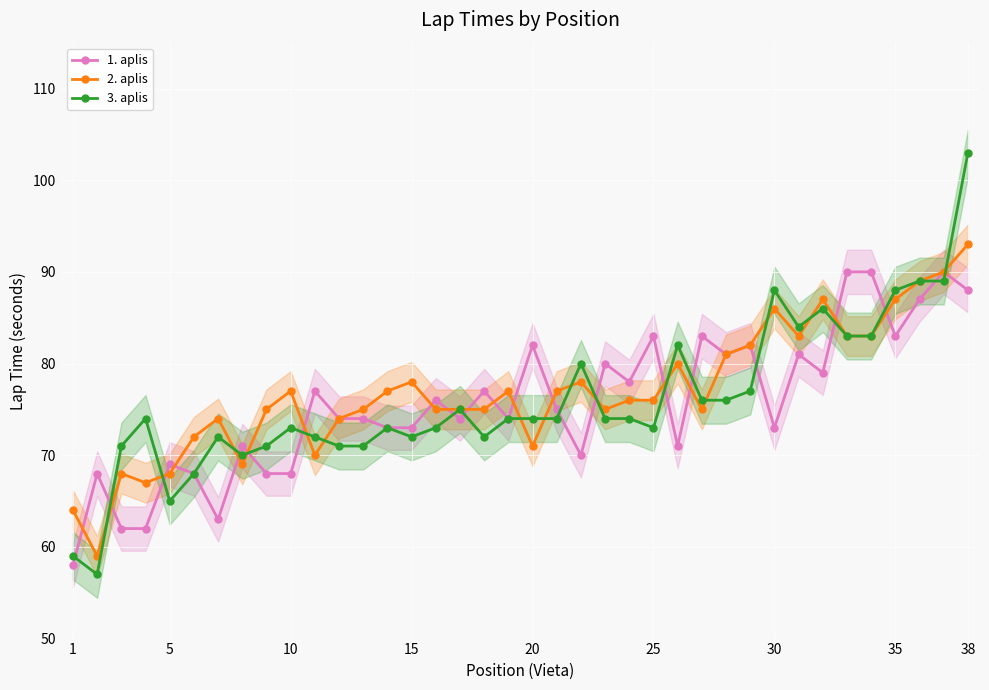

The 2. aplis series shows 24 at 20. True or false?

False